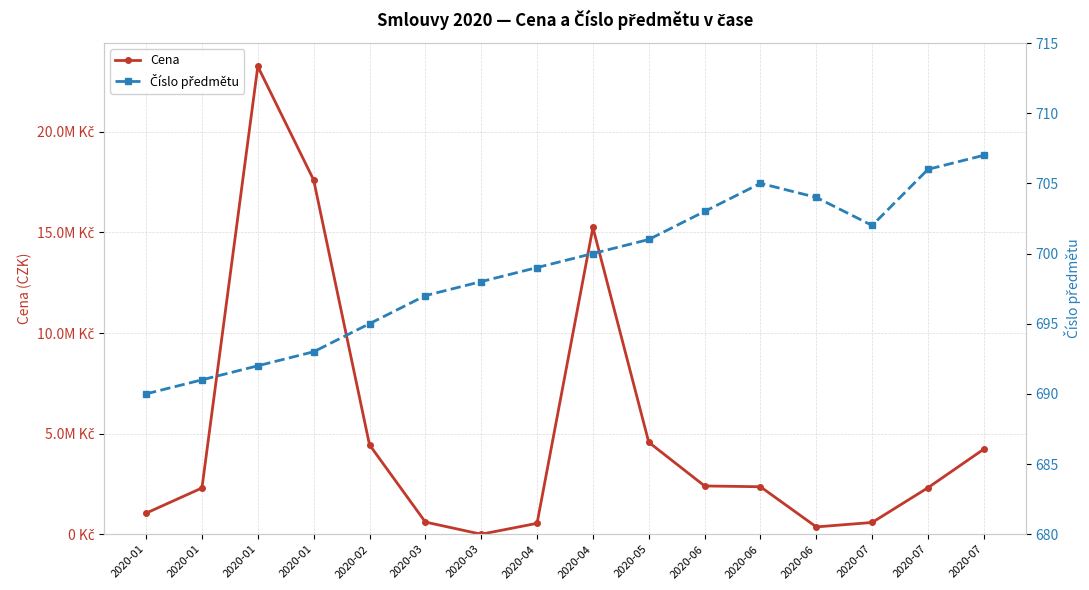

What is the difference between the maximum and second lowest values in the Číslo předmětu series?

16.0